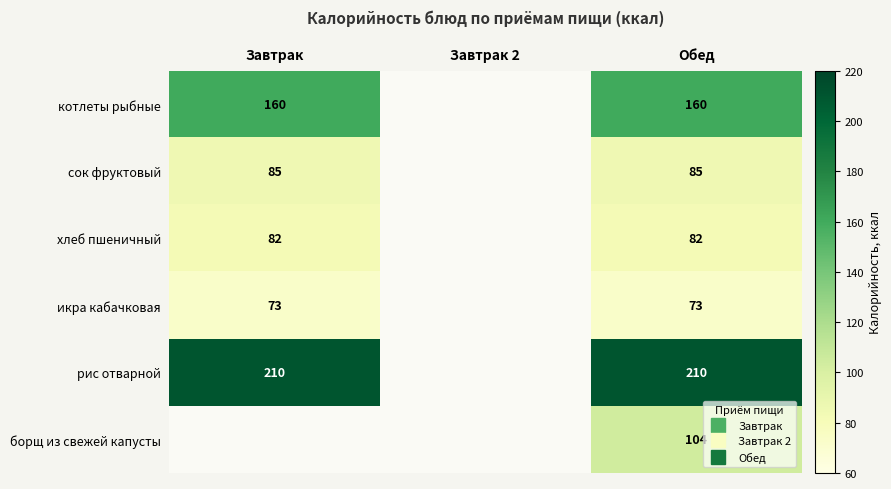

Is the value of сок фруктовый at Завтрак greater than the value of икра кабачковая at Завтрак?

Yes